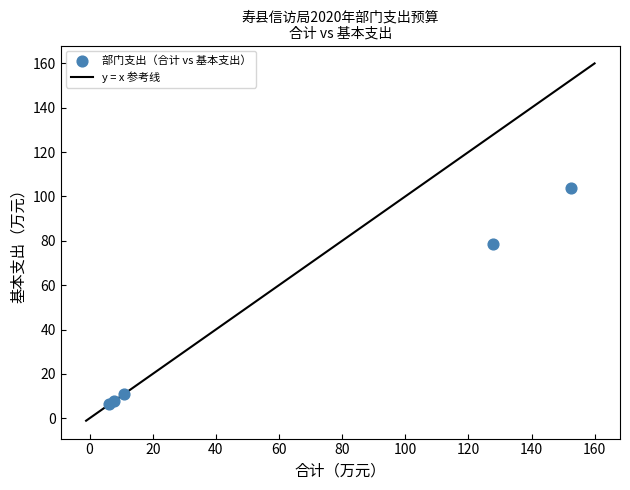

What Y value in the scatter plot is closest to 54?

78.7